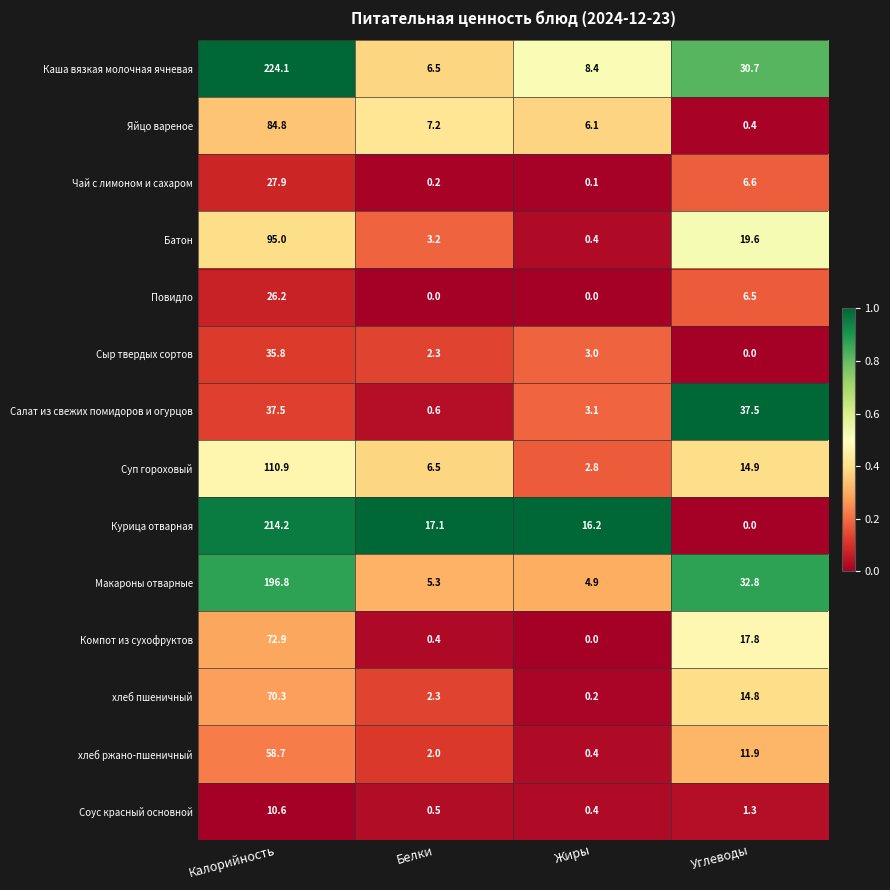

What is the sum of all Яйцо вареное values?

98.5